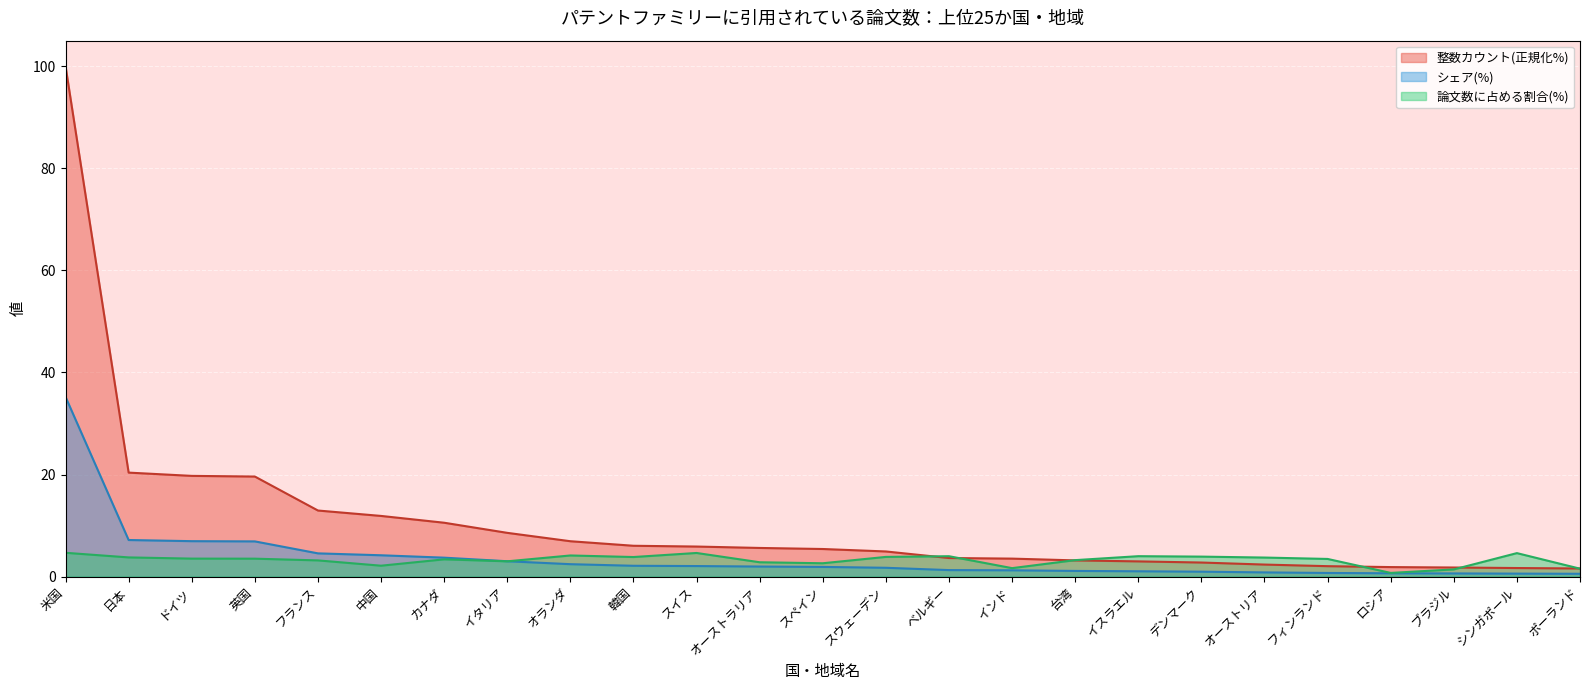

Does the chart display data point markers on the line(s)?

No